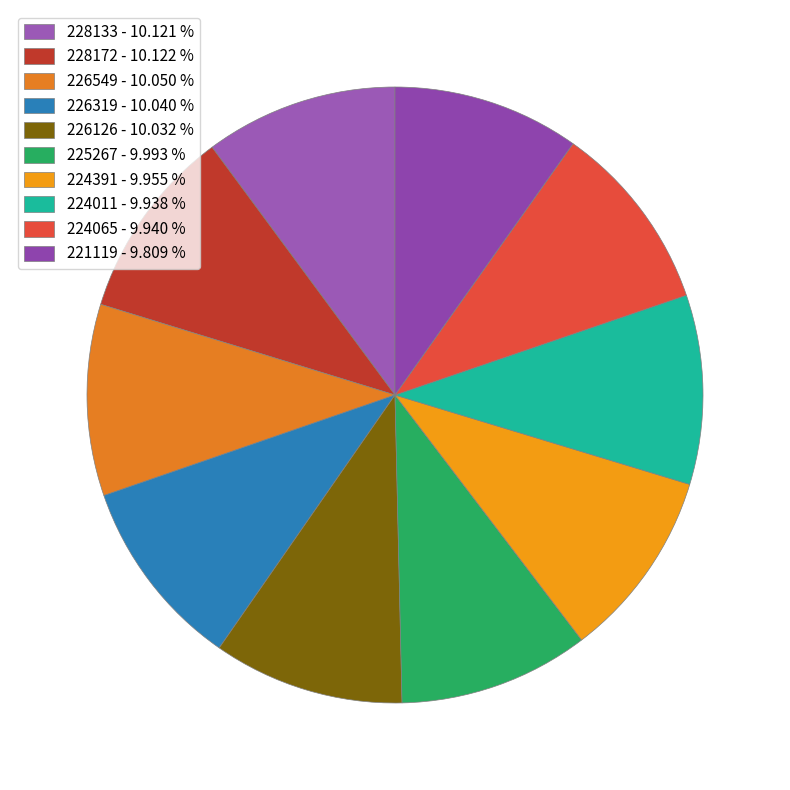

Combined, do 228133 and 224391 account for over 50%?

No